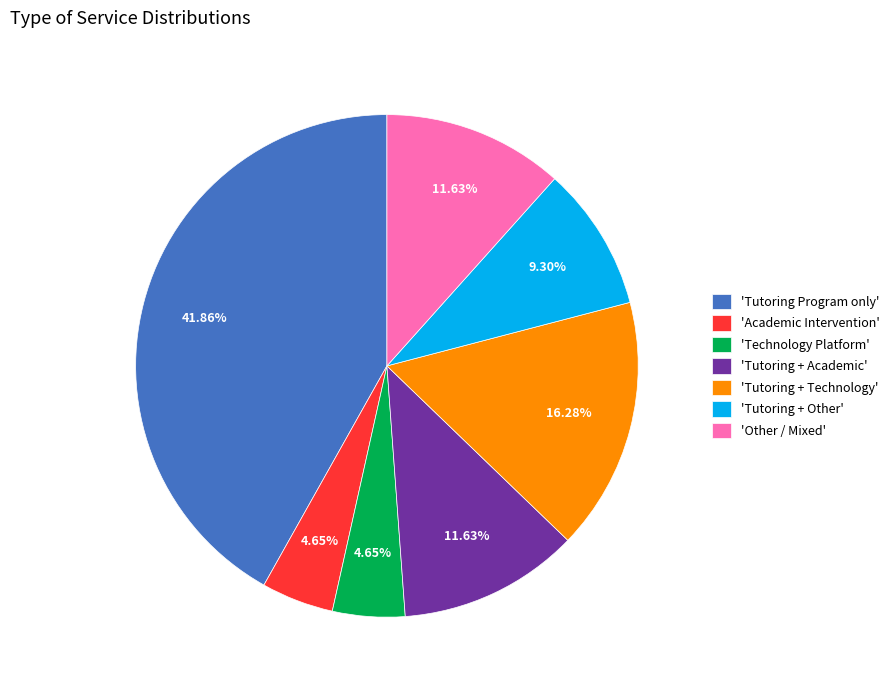

What is the largest slice in the pie chart?

'Tutoring Program only'